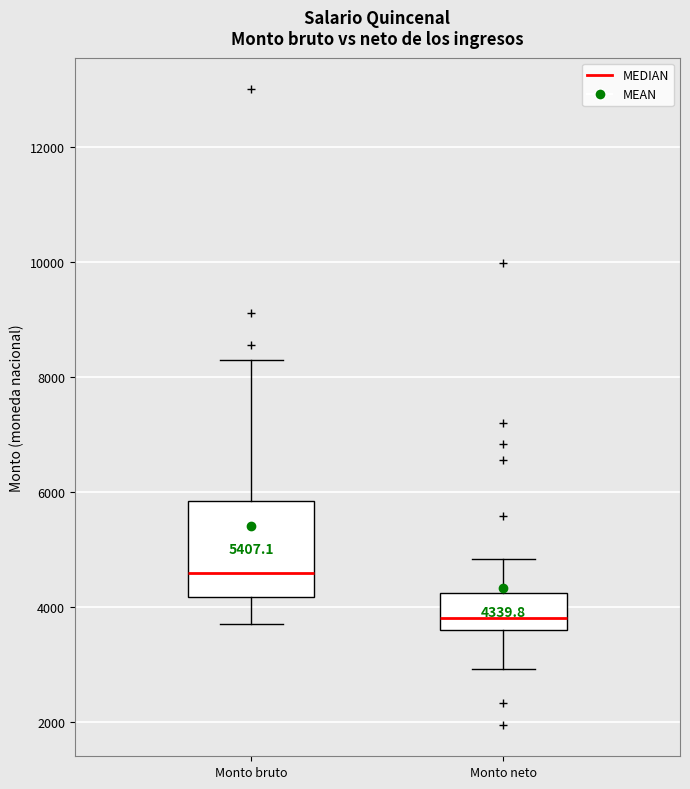

Which box has the highest median line?

Monto bruto